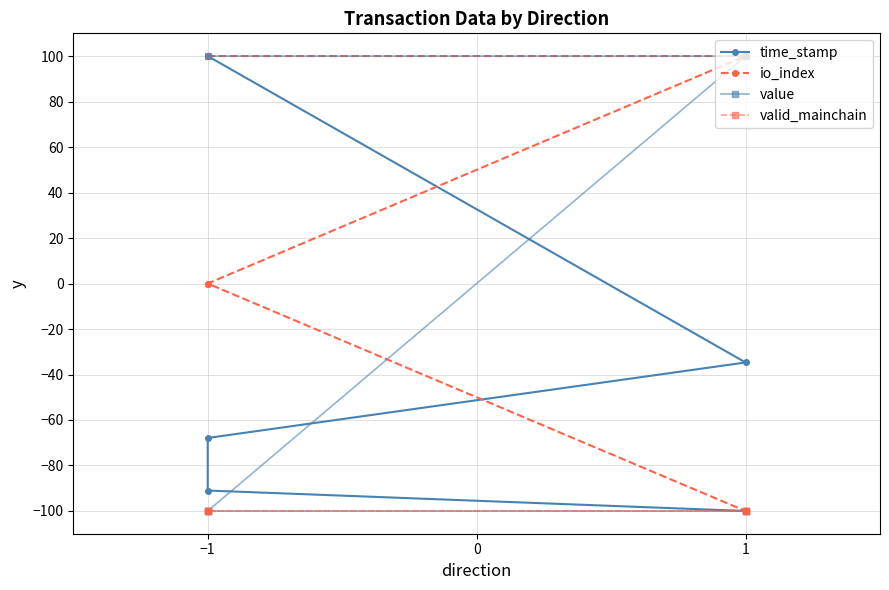

True or false: value and io_index intersect in this chart.

False